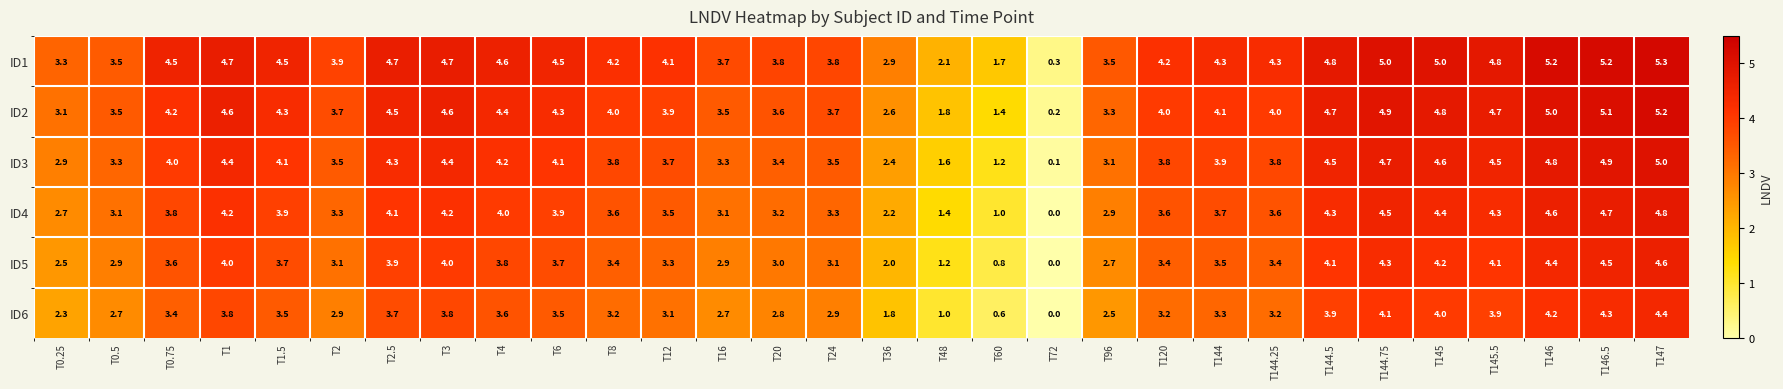

Which series has the largest total across all categories?

ID1